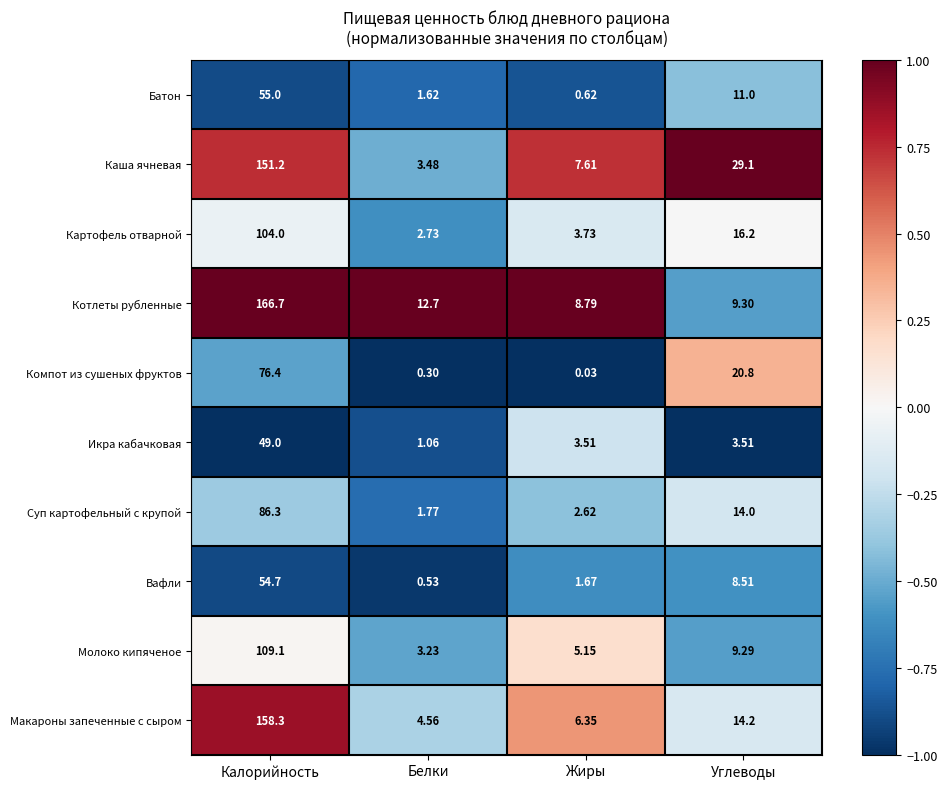

Rank the series at Жиры from lowest to highest value.

Компот из сушеных фруктов, Батон, Вафли, Суп картофельный с крупой, Икра кабачковая, Картофель отварной, Молоко кипяченое, Макароны запеченные с сыром, Каша ячневая, Котлеты рубленные